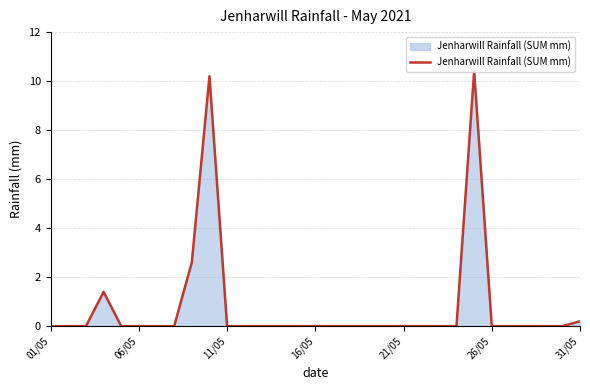

What is the greatest value displayed?

10.4